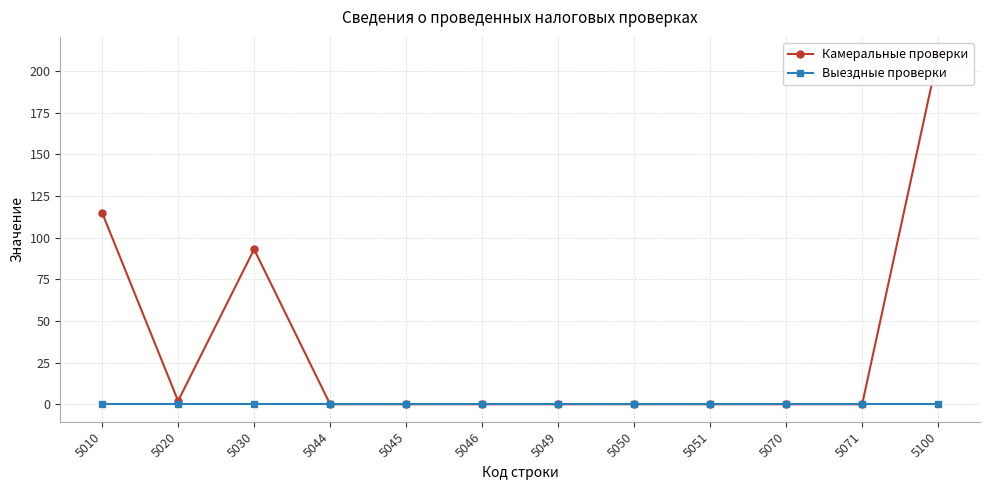

Which series changed the most between 5050 and 5071?

Камеральные проверки